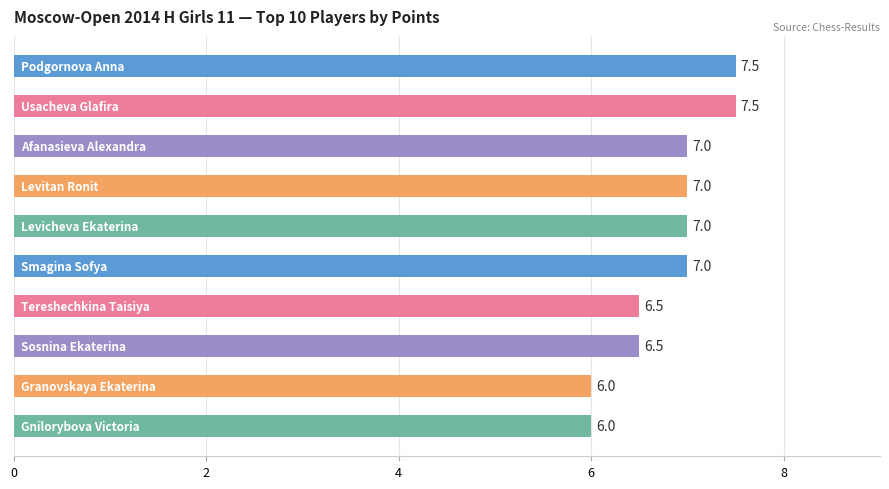

How many values are between 6 and 7?

8